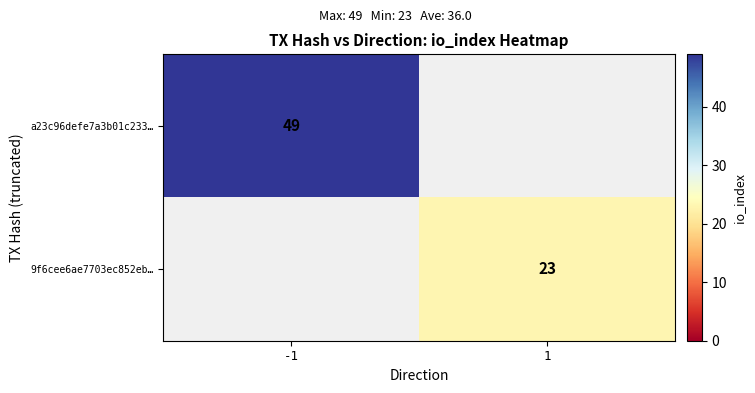

True or false: 9f6cee6ae7703ec852eb… has a value of 23 at 1.

True